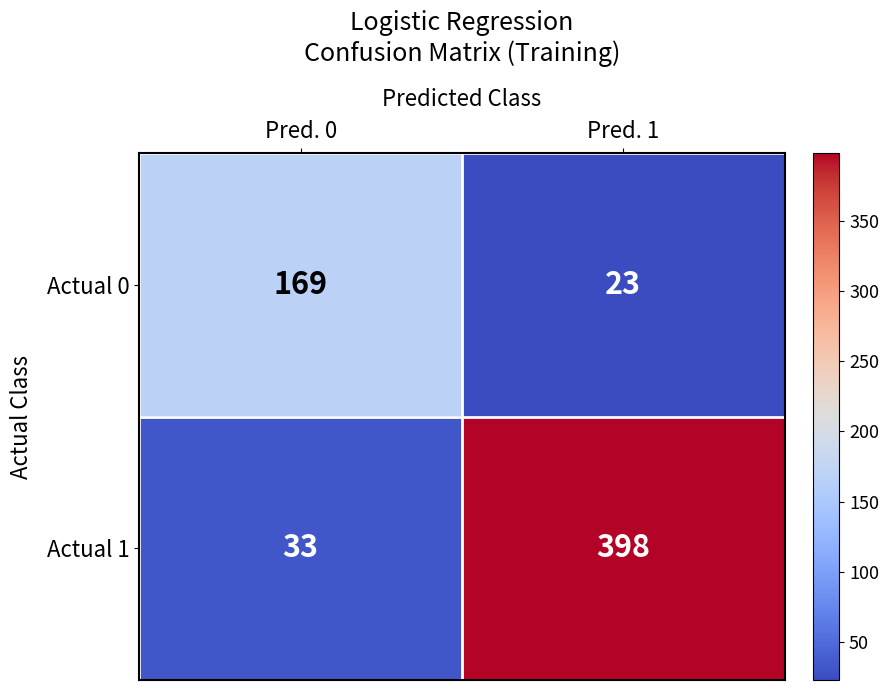

List the labels in order of Actual 1 value, smallest first.

Pred. 0, Pred. 1